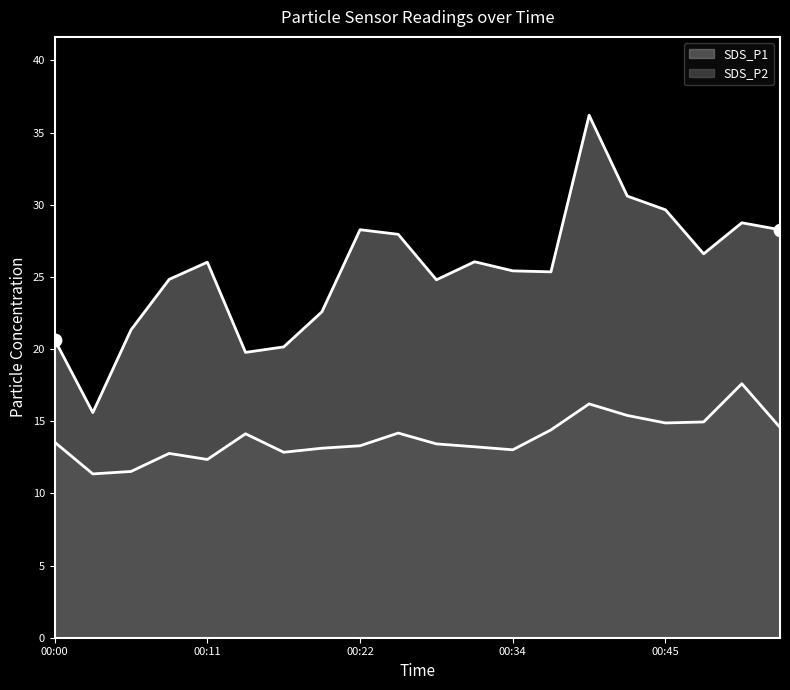

What are all the series names shown in the legend?

SDS_P1, SDS_P2